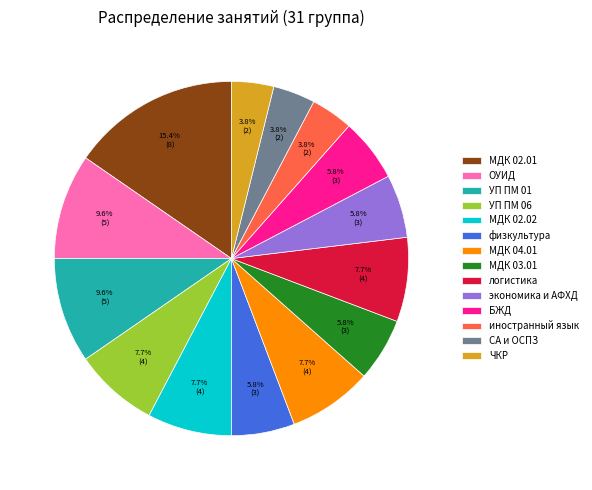

Between УП ПМ 06 and БЖД, which is larger?

УП ПМ 06